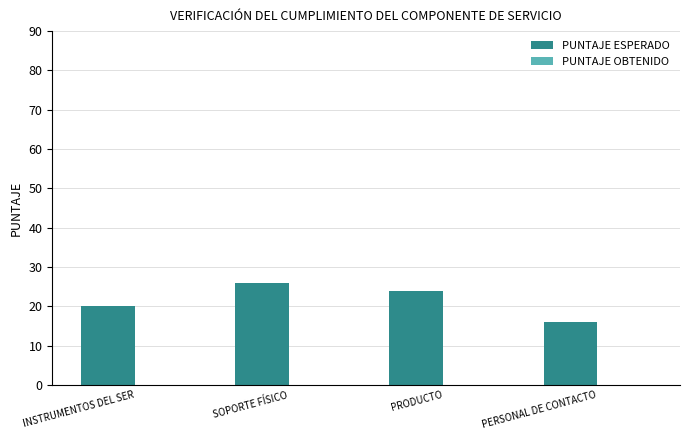

What is the greatest value displayed?

26